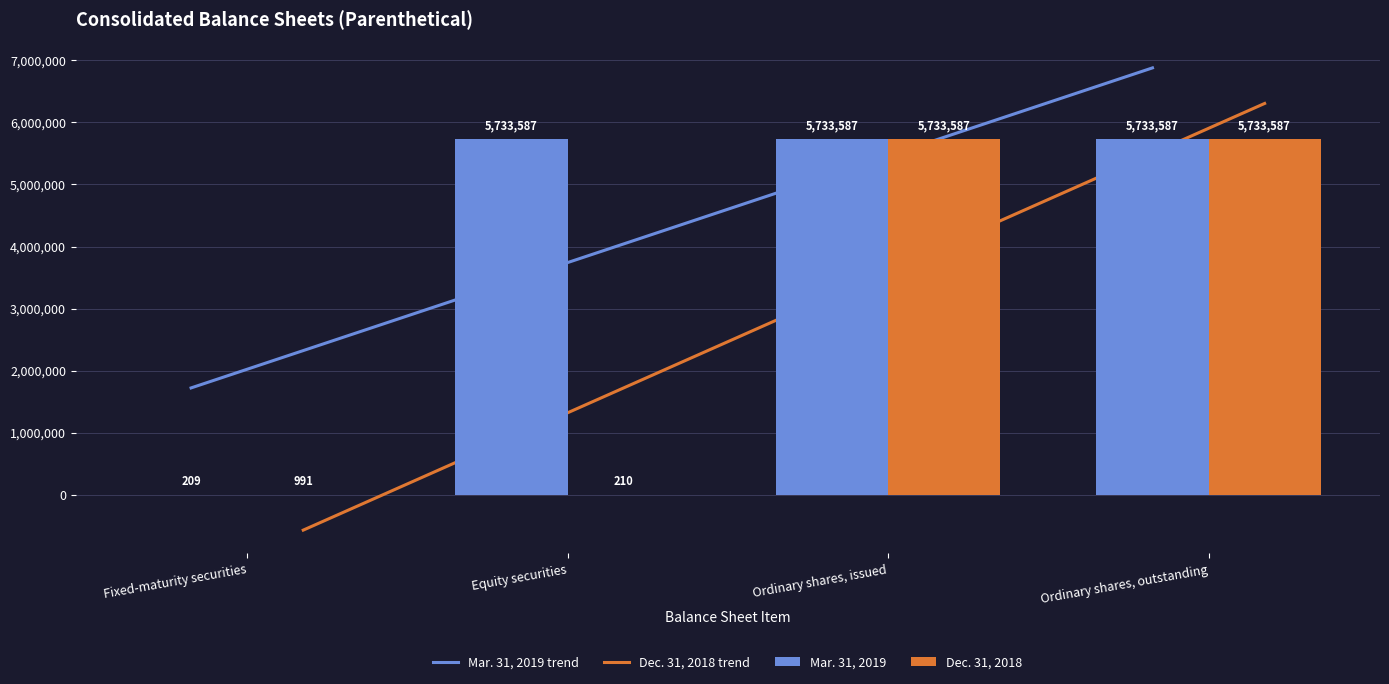

Reading left to right, list all the values displayed in this chart.

Mar. 31, 2019: 209	5733587	5733587	5733587
Dec. 31, 2018: 991	210	5733587	5733587